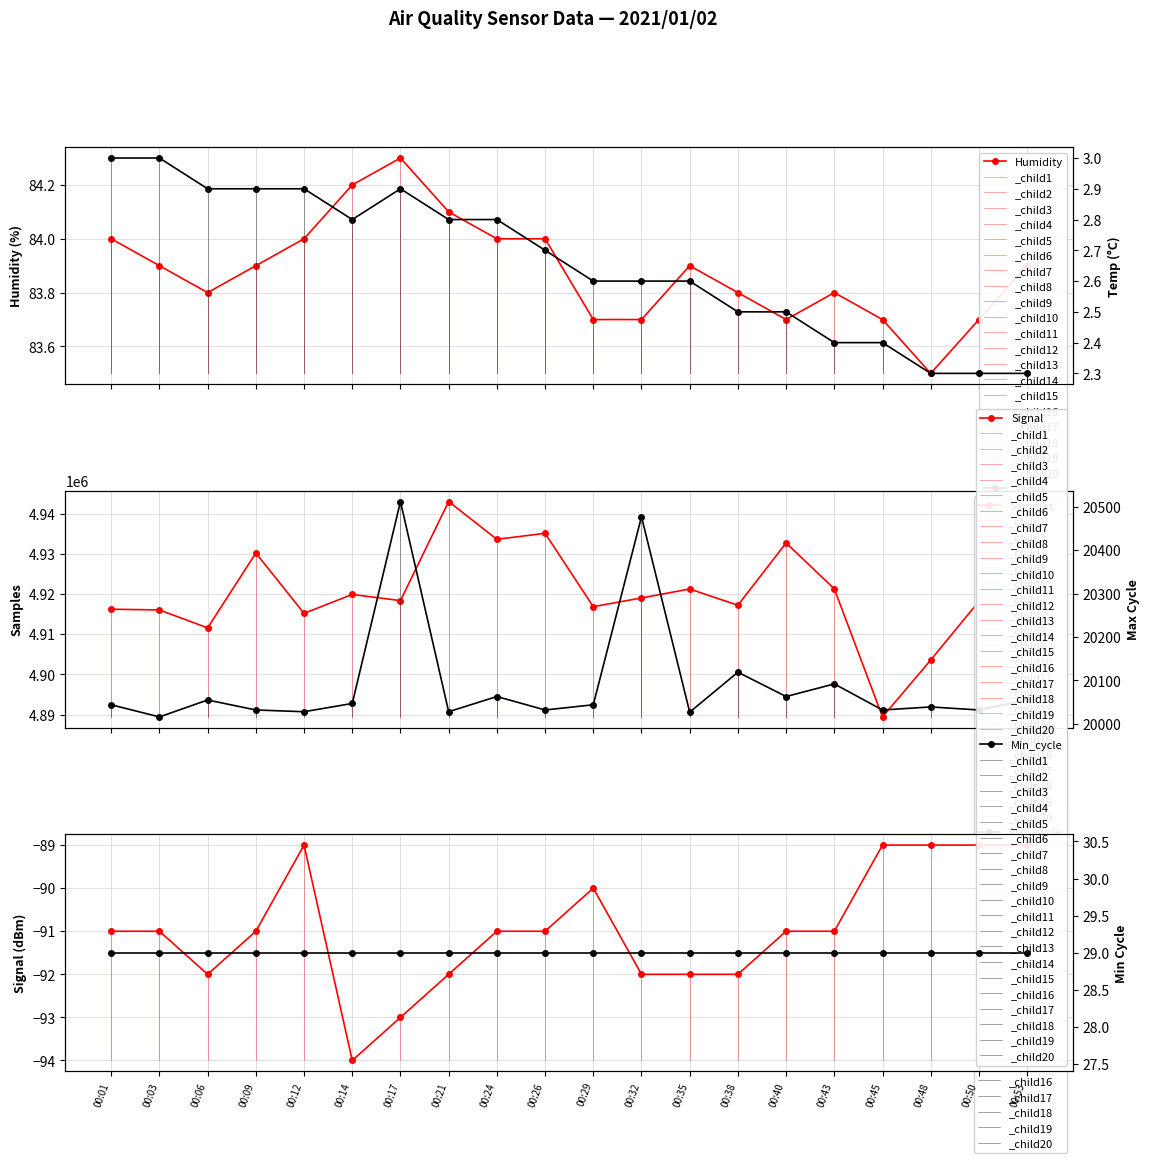

How many lines are shown in the chart?

6